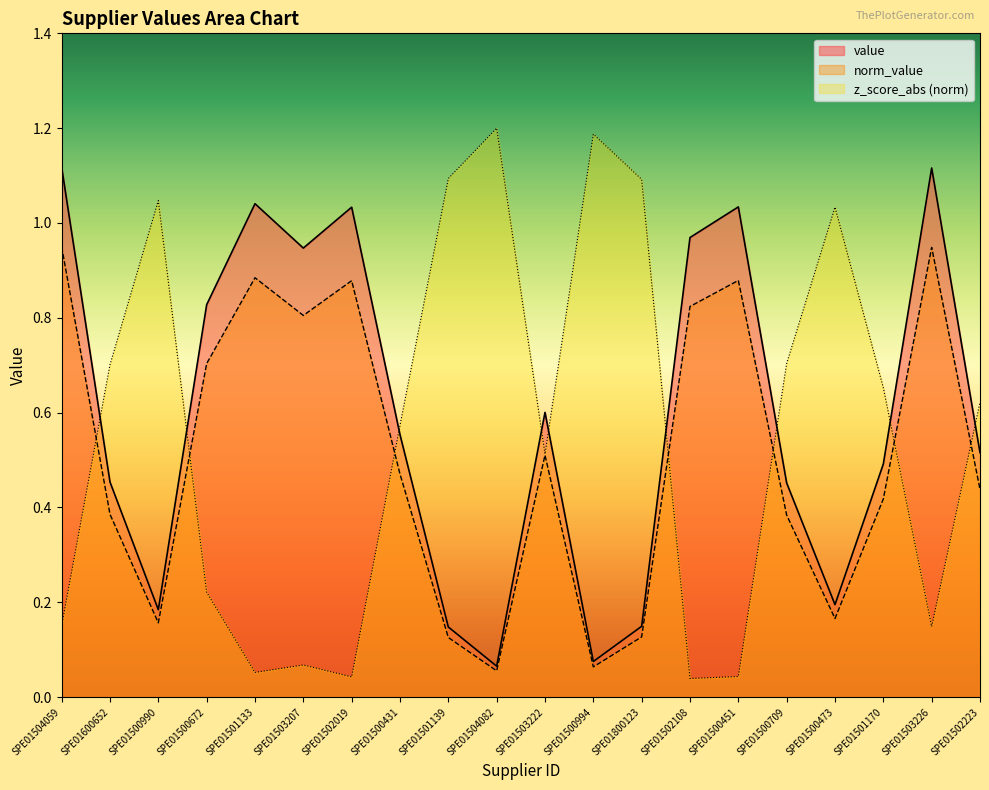

True or false: z_score_abs has a value of 0.7 at SPE01501170.

True